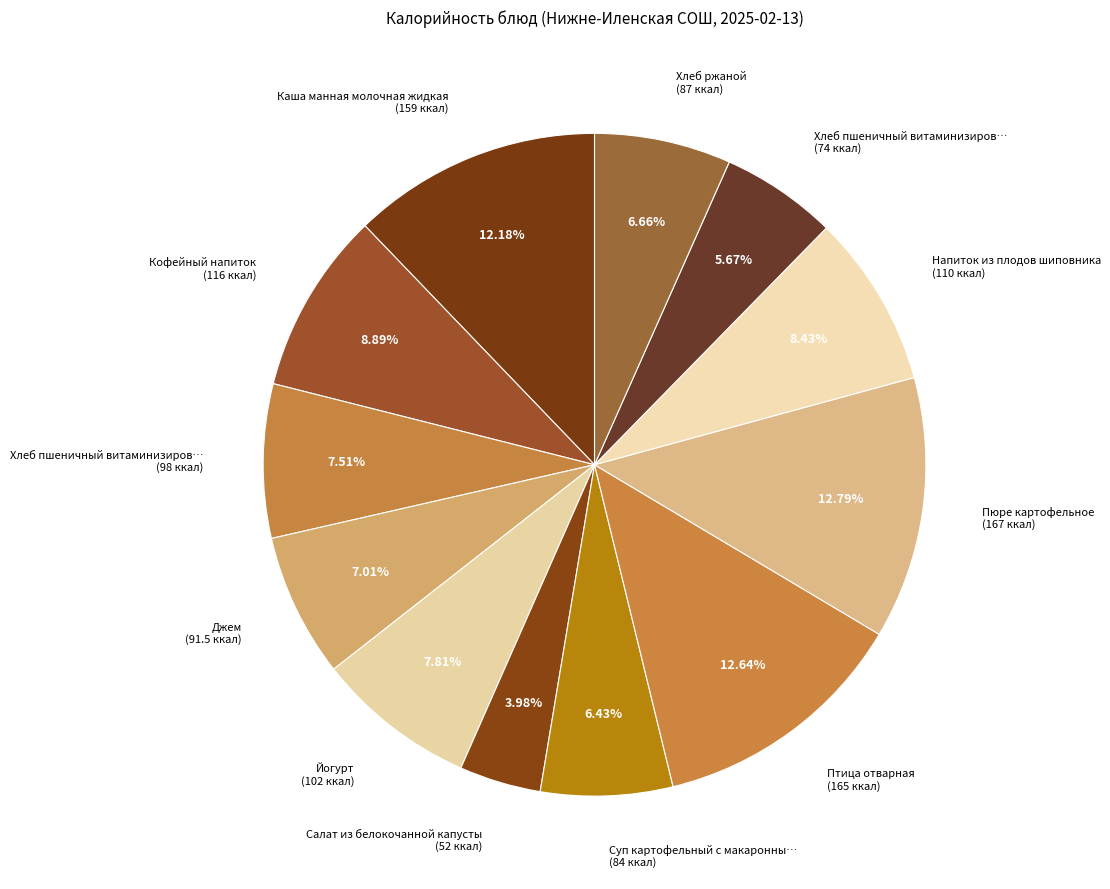

Is there a majority slice in this chart?

No